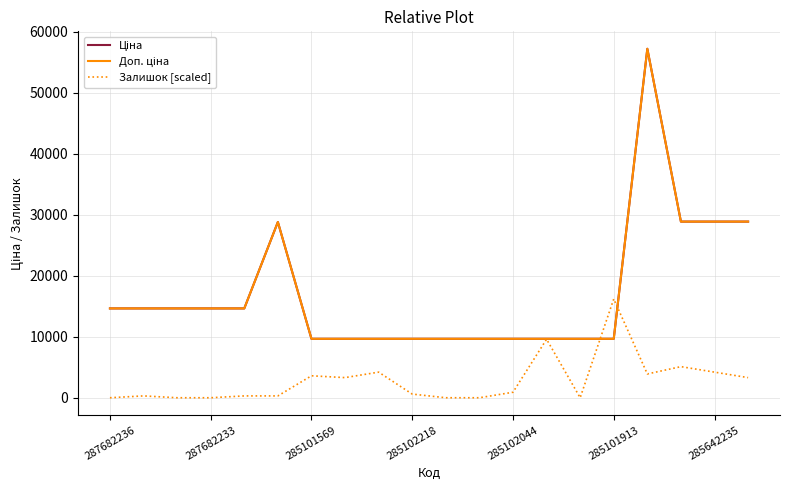

Which series ends up on top after the final intersection of Доп. ціна and Залишок [scaled]?

Доп. ціна